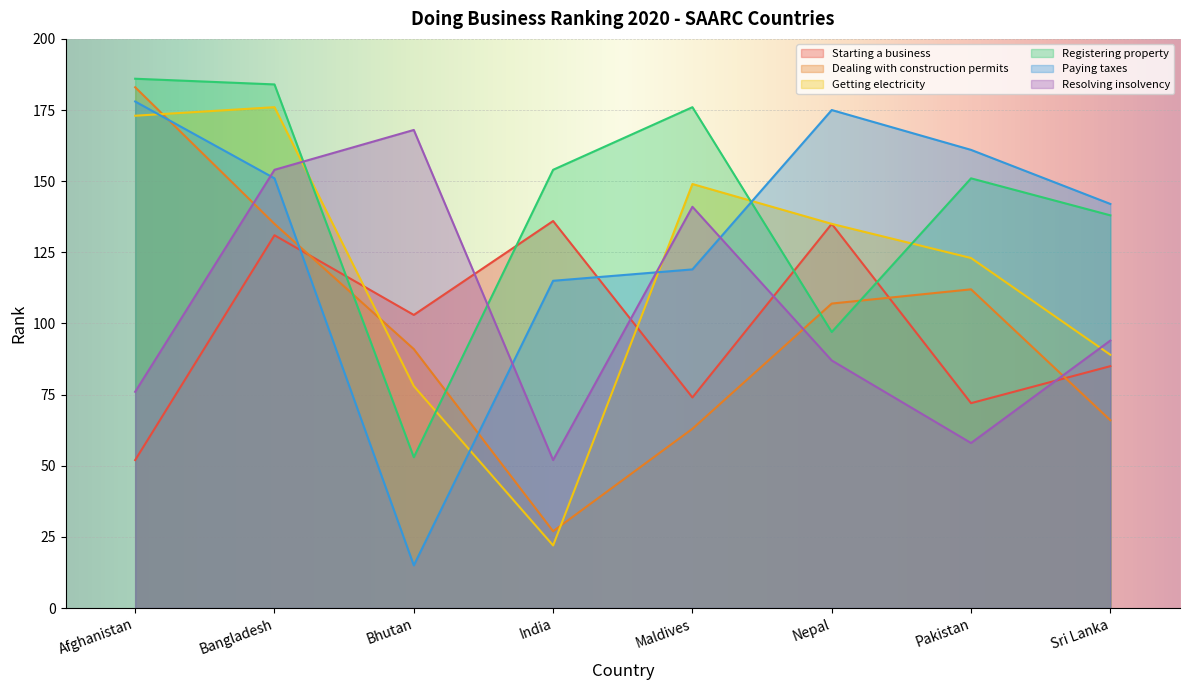

Rank the series at Nepal from lowest to highest value.

Resolving insolvency, Registering property, Dealing with construction permits, Starting a business, Getting electricity, Paying taxes